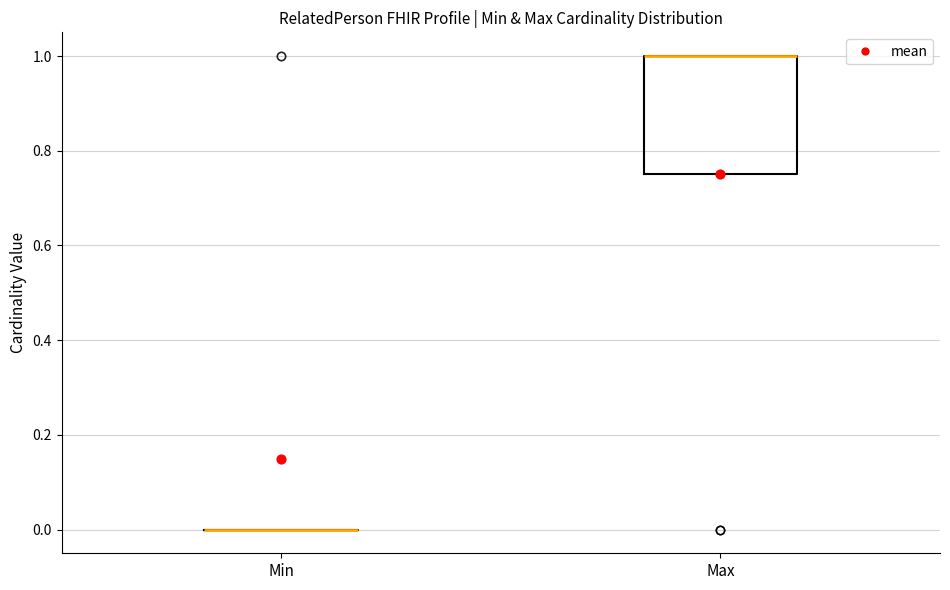

Comparing the boxes themselves (not the whiskers), which one is the tallest?

Max